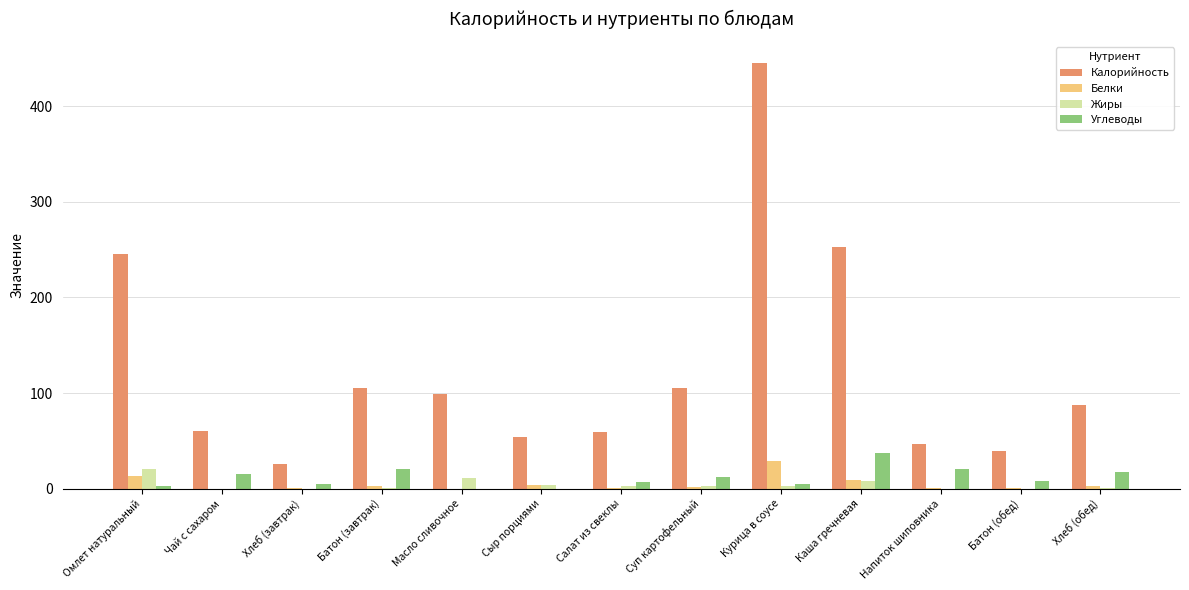

At which category is the sum across all series the highest?

Курица в соусе